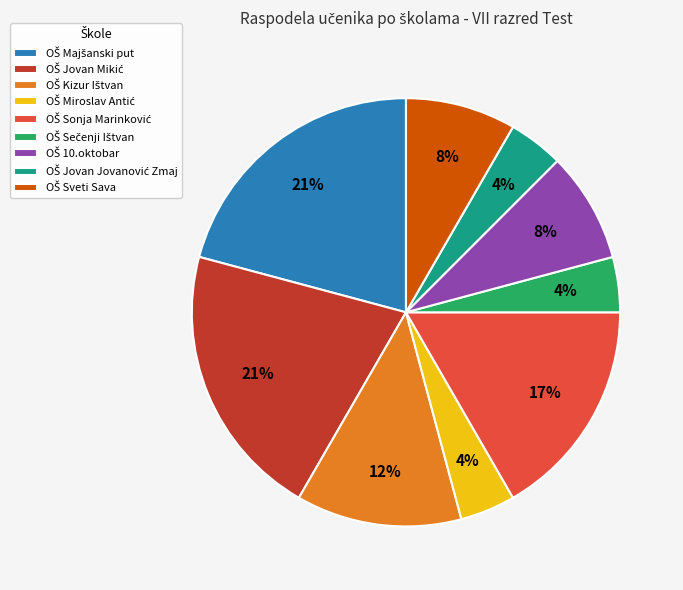

Is there any slice that represents more than half of the pie?

No